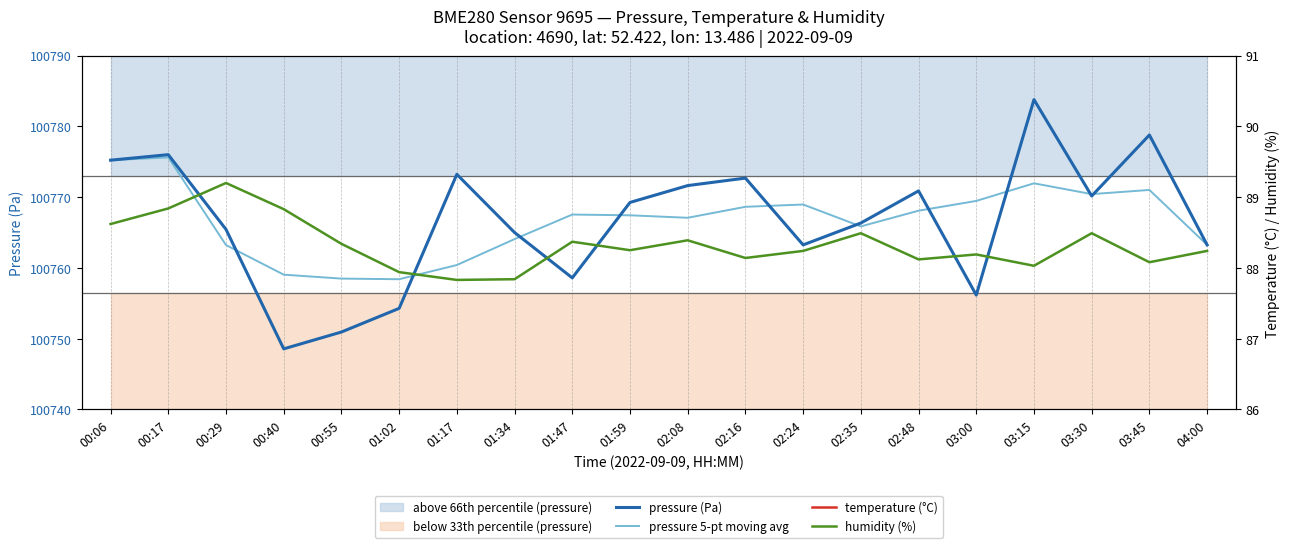

At how many categories does at least one series exceed 97396?

20